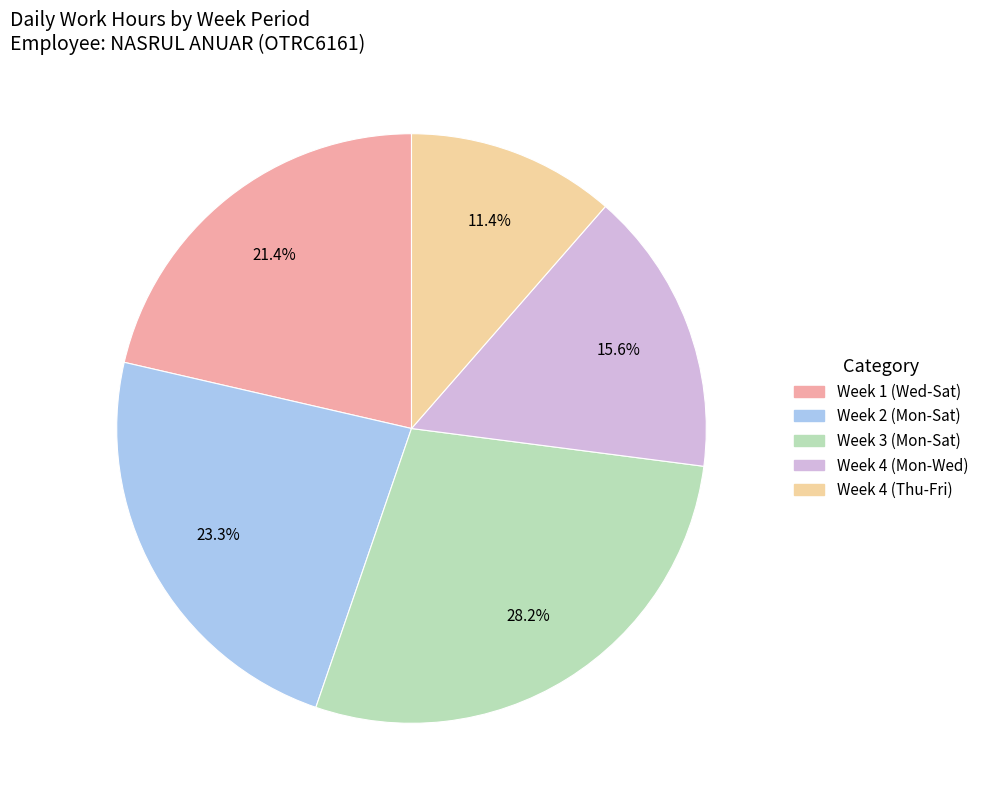

To the nearest percent, what is the difference between the largest and smallest slice percentages?

17%